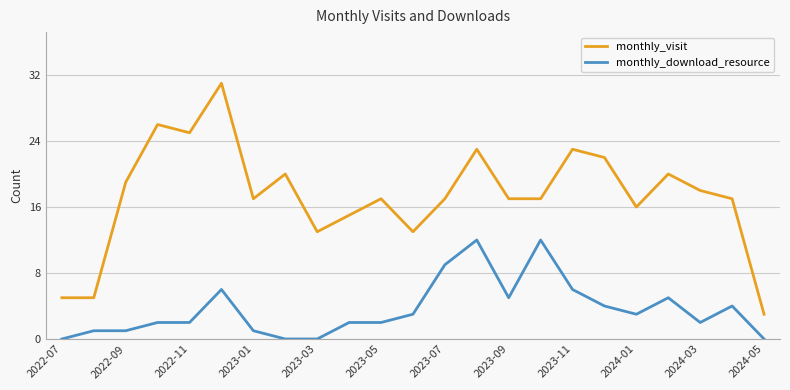

True or false: monthly_visit has more than 1 interior local peaks.

True